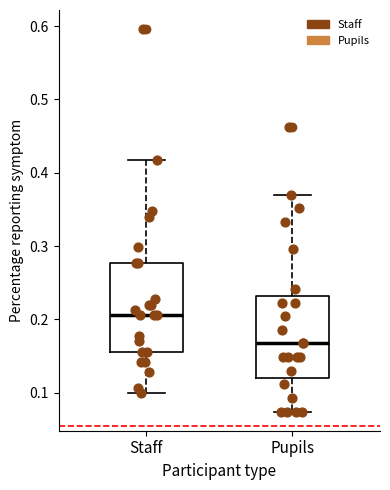

Reading left to right, read every box against the y-axis: the position of its median line, the range the box covers, and the ends of its whiskers. The values are not printed on the chart, so give them approximately, as read against the axis.

Staff: median 0.21, box 0.16 to 0.28, whiskers 0.10 to 0.42
Pupils: median 0.17, box 0.12 to 0.23, whiskers 0.07 to 0.37